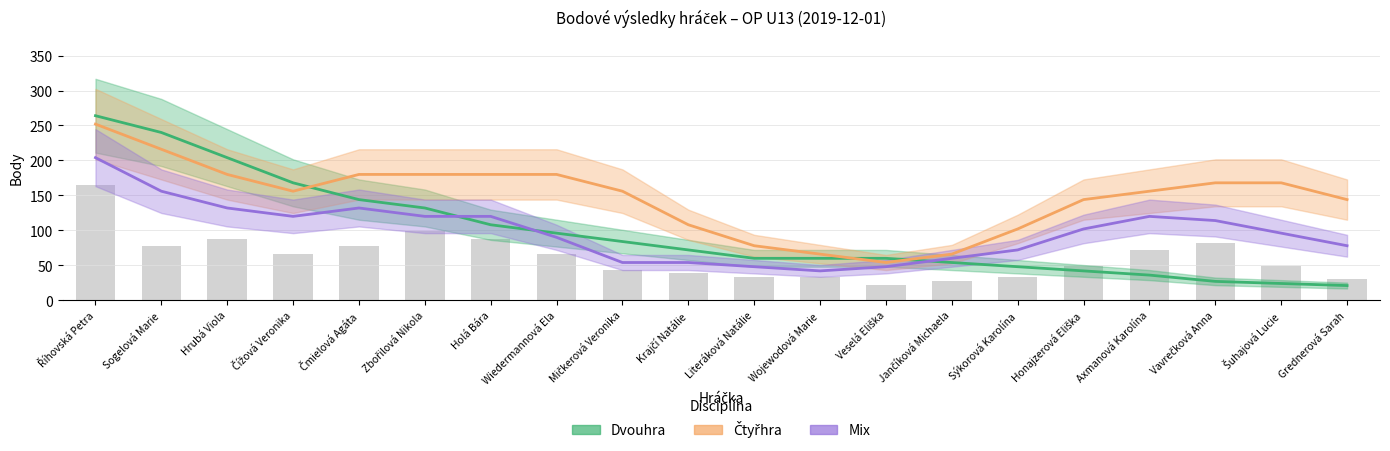

Rank the series at Mičkerová Veronika from lowest to highest value.

Mix, Dvouhra, Čtyřhra